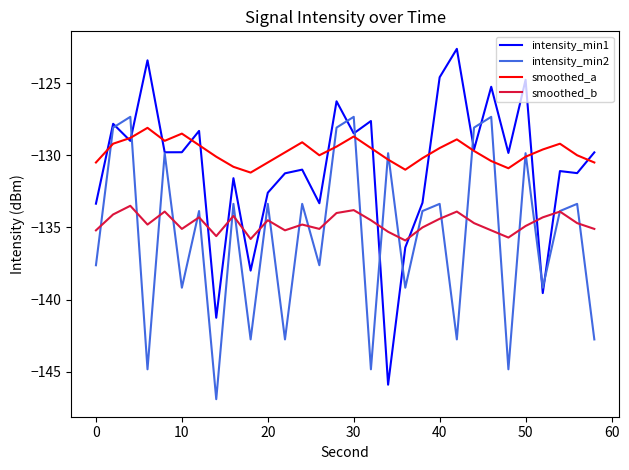

What is the maximum value shown in the chart?

-122.6